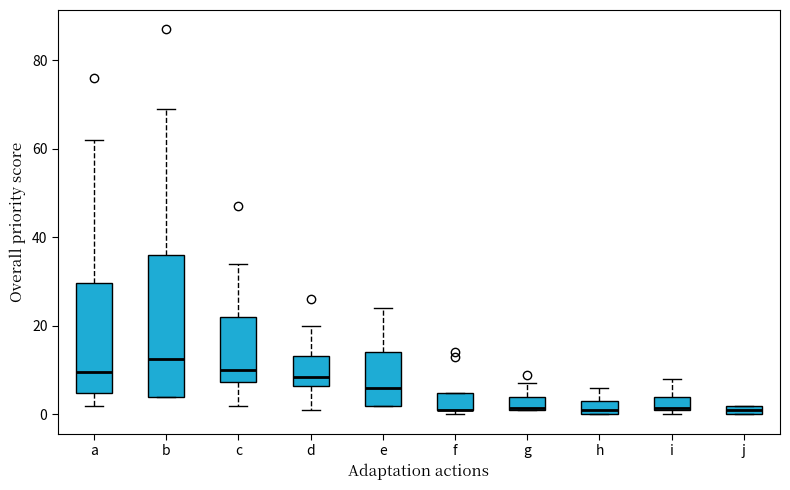

Where does the upper whisker of the box for a end on the y-axis? The values are not printed on the chart, so give them approximately, as read against the axis.

62